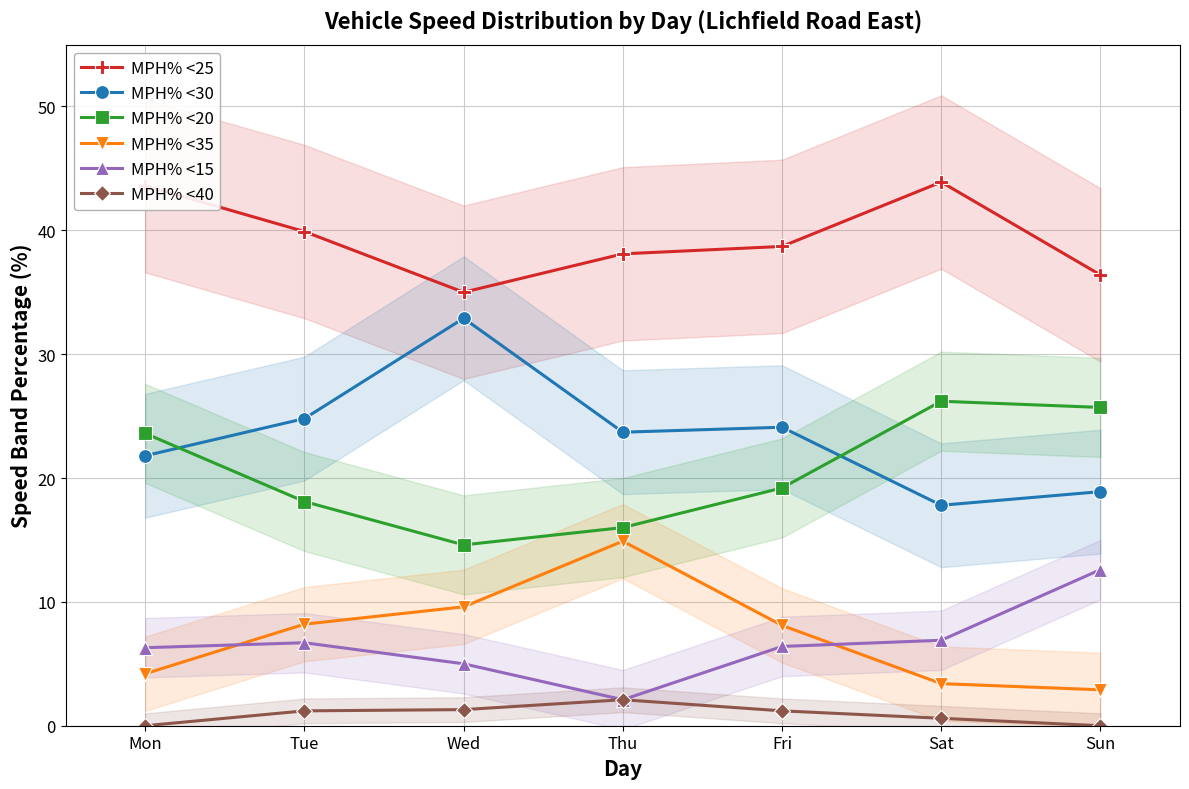

Reading left to right, list all the values displayed in this chart.

MPH% <25: 43.6	39.9	35.0	38.1	38.7	43.9	36.4
MPH% <30: 21.8	24.8	32.9	23.7	24.1	17.8	18.9
MPH% <20: 23.6	18.1	14.6	16.0	19.2	26.2	25.7
MPH% <35: 4.2	8.2	9.6	14.9	8.1	3.4	2.9
MPH% <15: 6.3	6.7	5.0	2.1	6.4	6.9	12.6
MPH% <40: 0.0	1.2	1.3	2.1	1.2	0.6	0.0